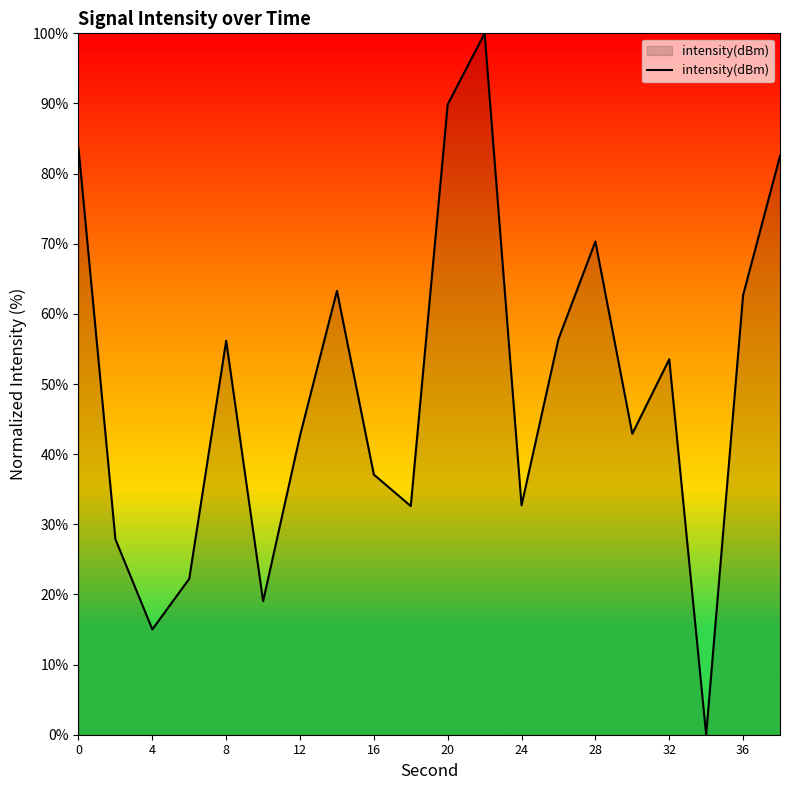

How many values are above zero?

19